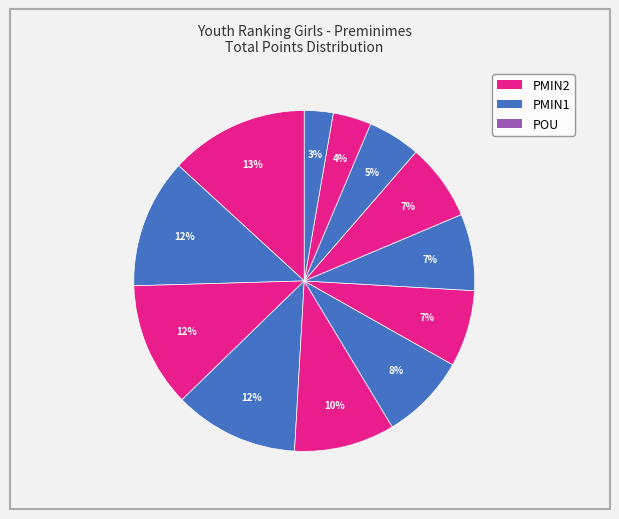

How many slices are in this pie chart?

12